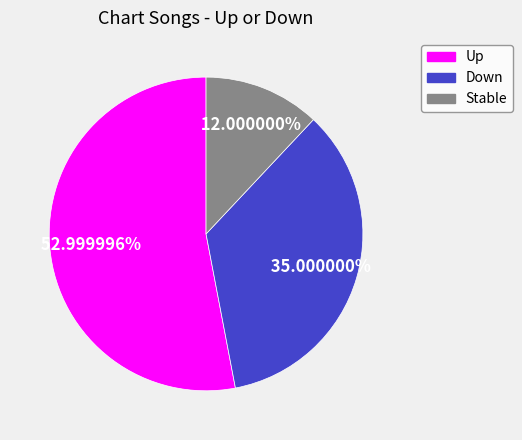

To the nearest percent, what is the average slice percentage?

33%